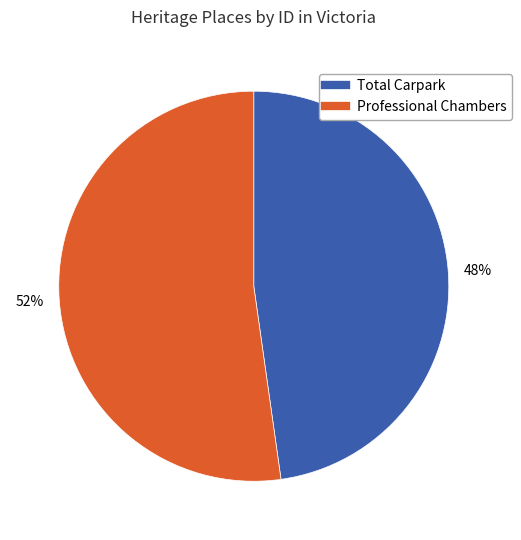

Which category has the smallest portion of the pie?

Total Carpark